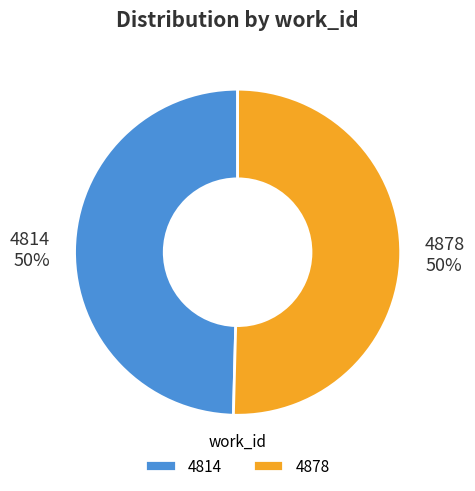

To the nearest percent, what portion does 4814 represent?

50%